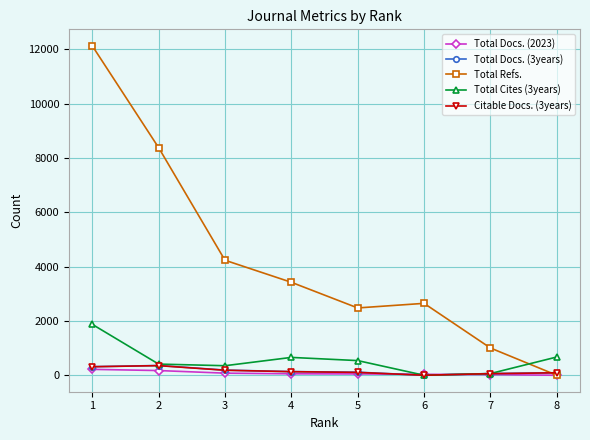

True or false: Total Cites (3years) and Total Refs. intersect in this chart.

True